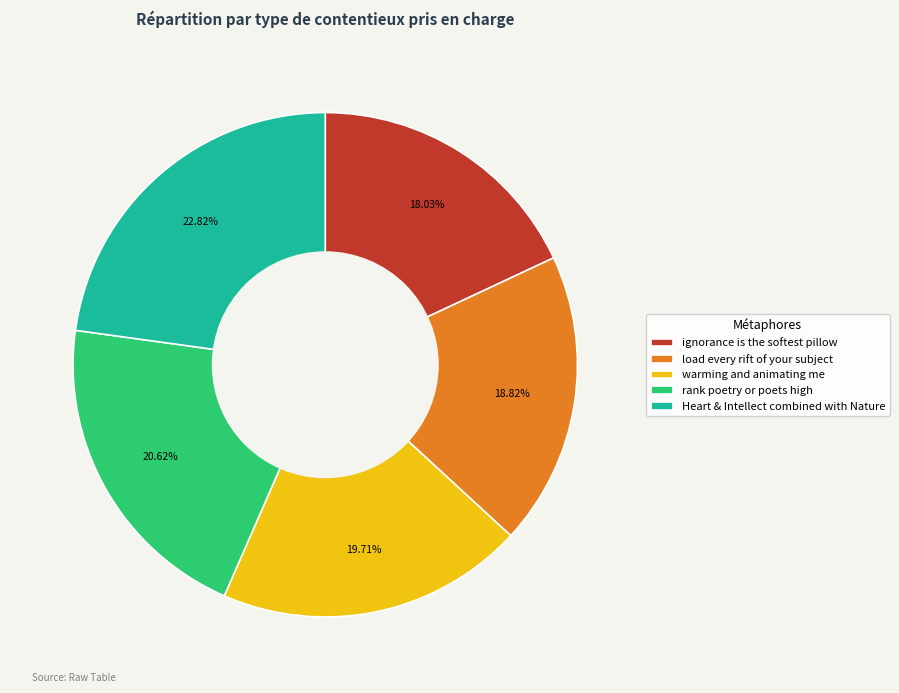

Approximately how many times larger is the value at load every rift of your subject compared to warming and animating me?

1.0